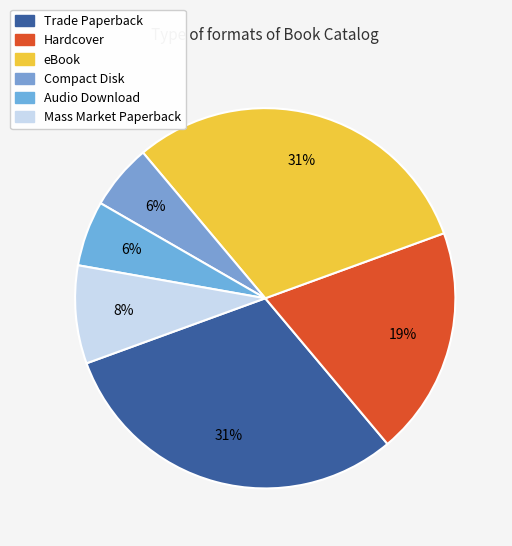

To the nearest percent, what percentage of the pie is Mass Market Paperback?

8%